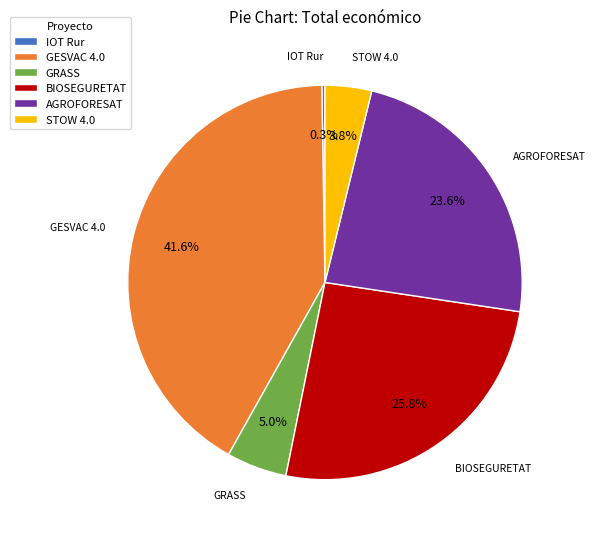

Does STOW 4.0 represent more than half of the total?

No